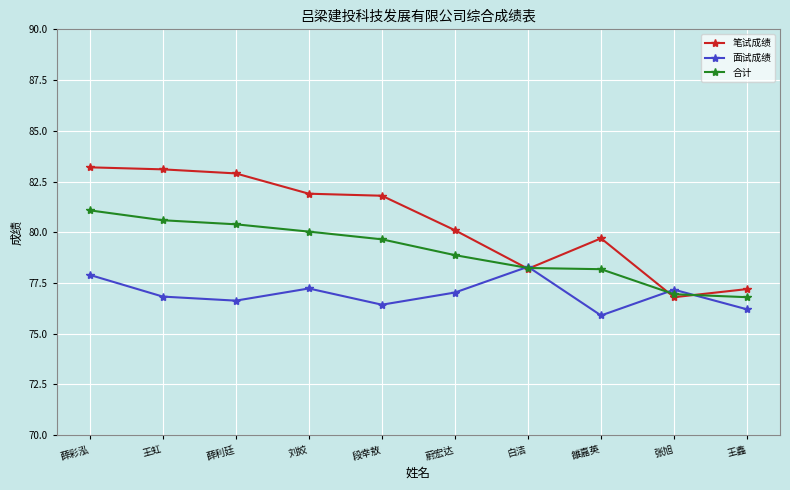

What is the highest value of the 合计 series?

81.1